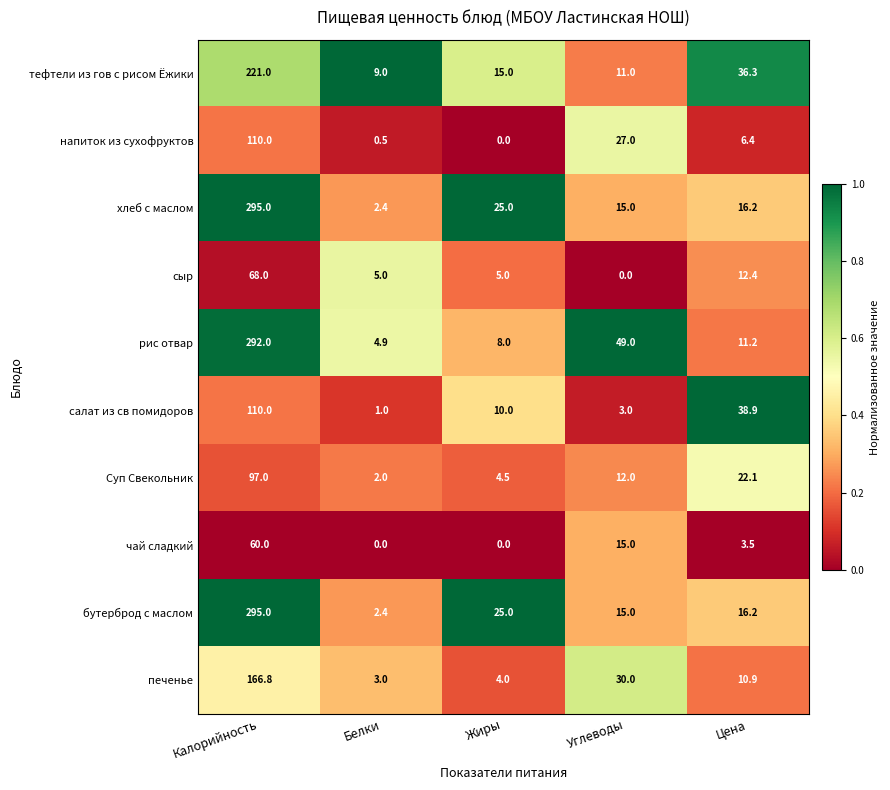

What is the spread (max minus min) of values at Углеводы?

49.0